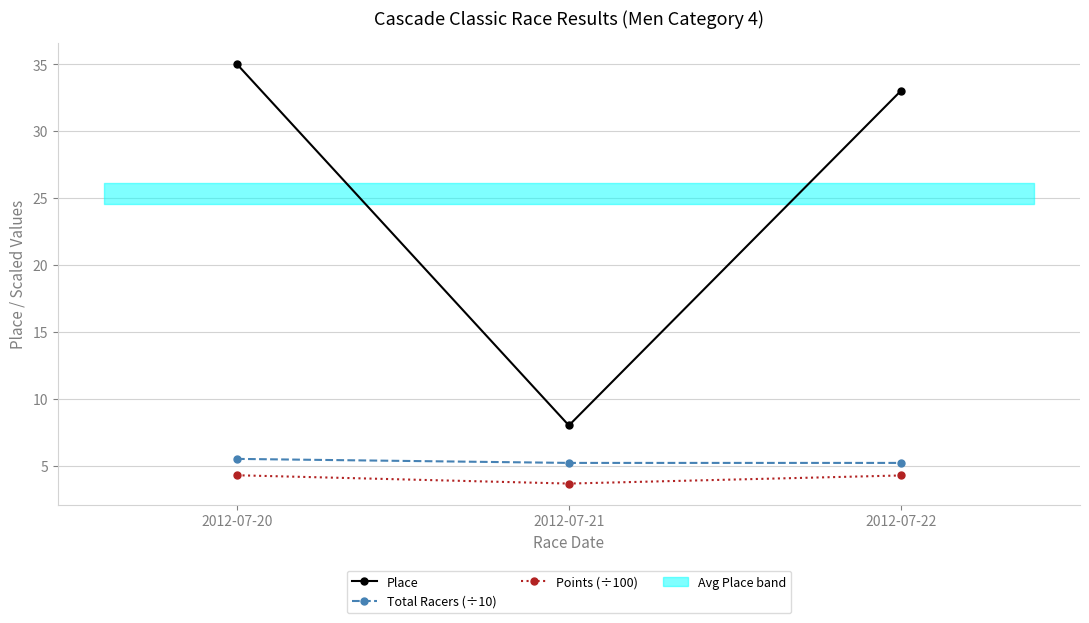

How many lines are shown in the chart?

3